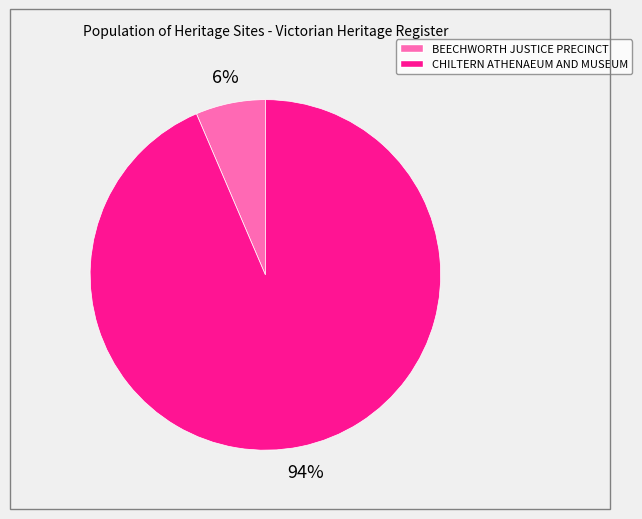

What is the largest slice in the pie chart?

CHILTERN ATHENAEUM AND MUSEUM